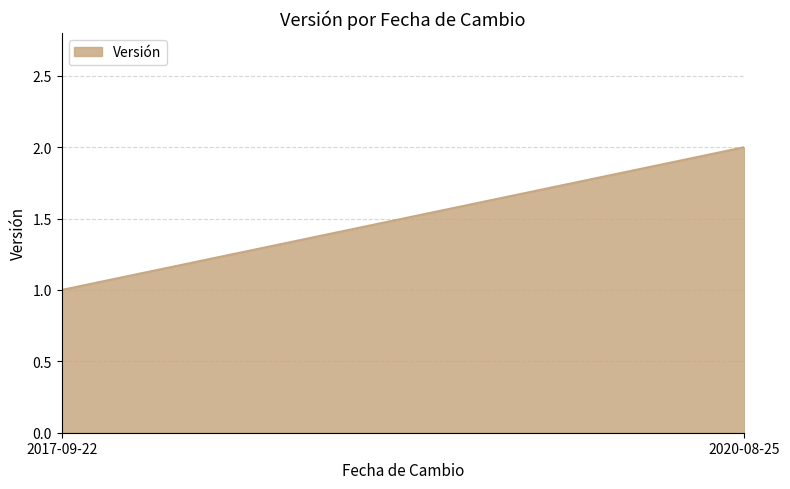

What is the minimum value shown in the chart?

1